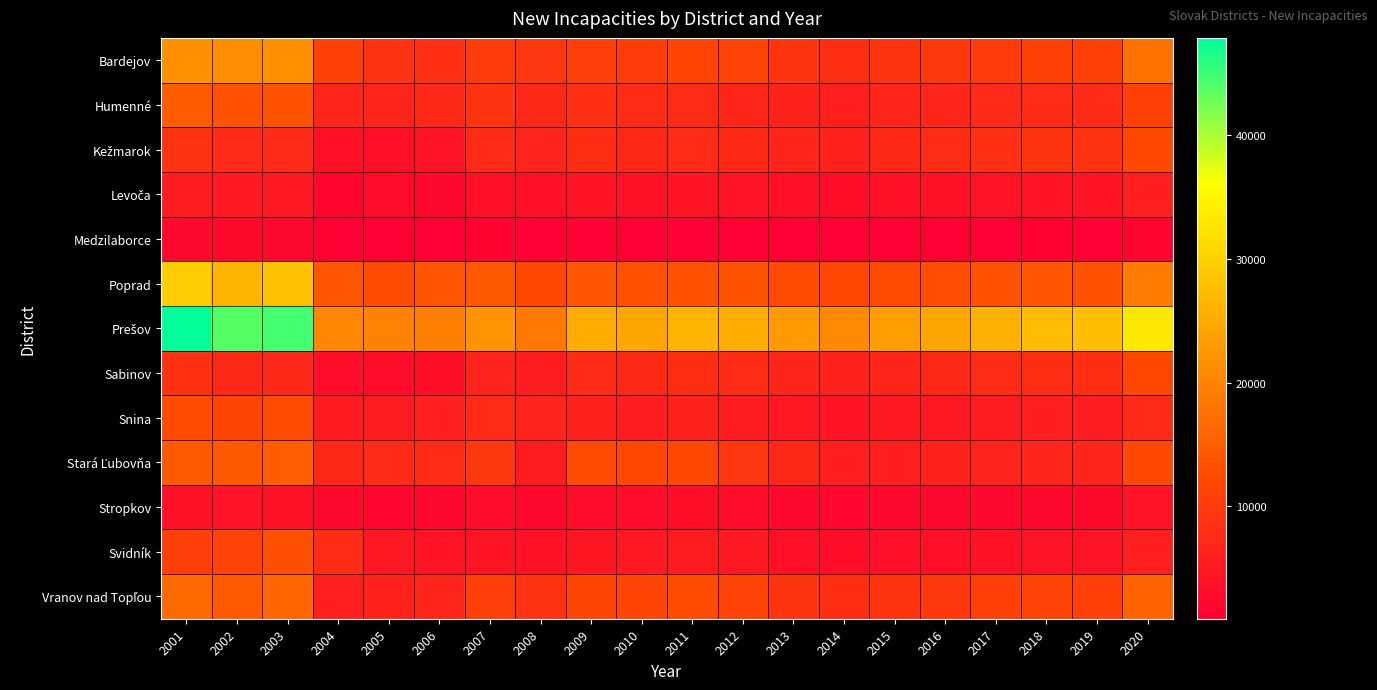

What is the total value across all series at 2018?

112944